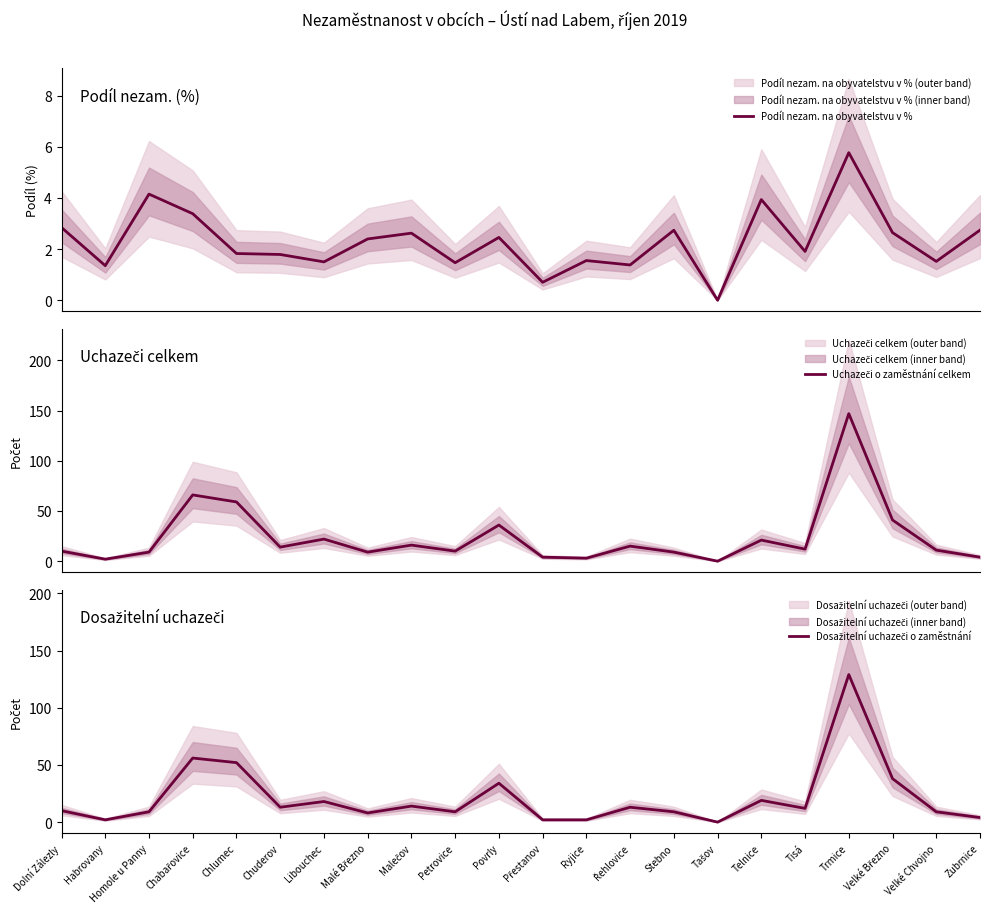

How many lines are shown in the chart?

3